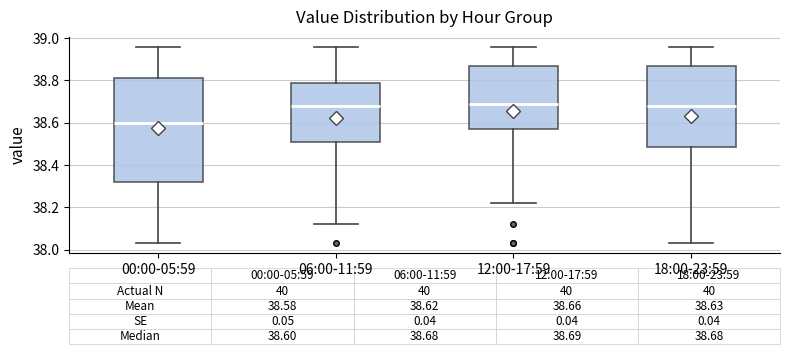

Comparing the boxes themselves (not the whiskers), which one is the tallest?

00:00-05:59